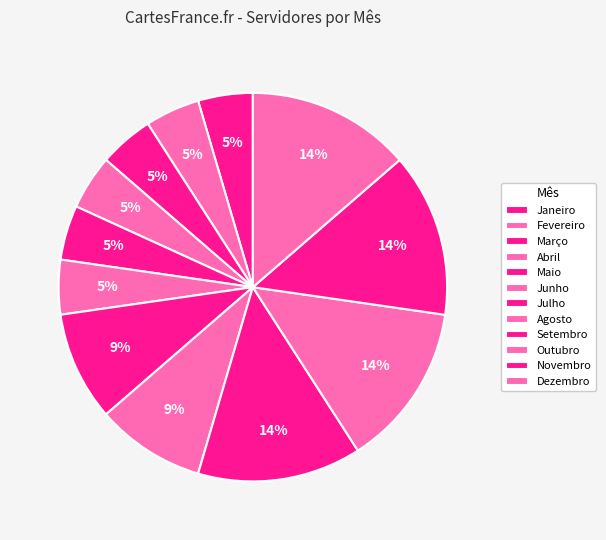

How many segments does this pie chart have?

12